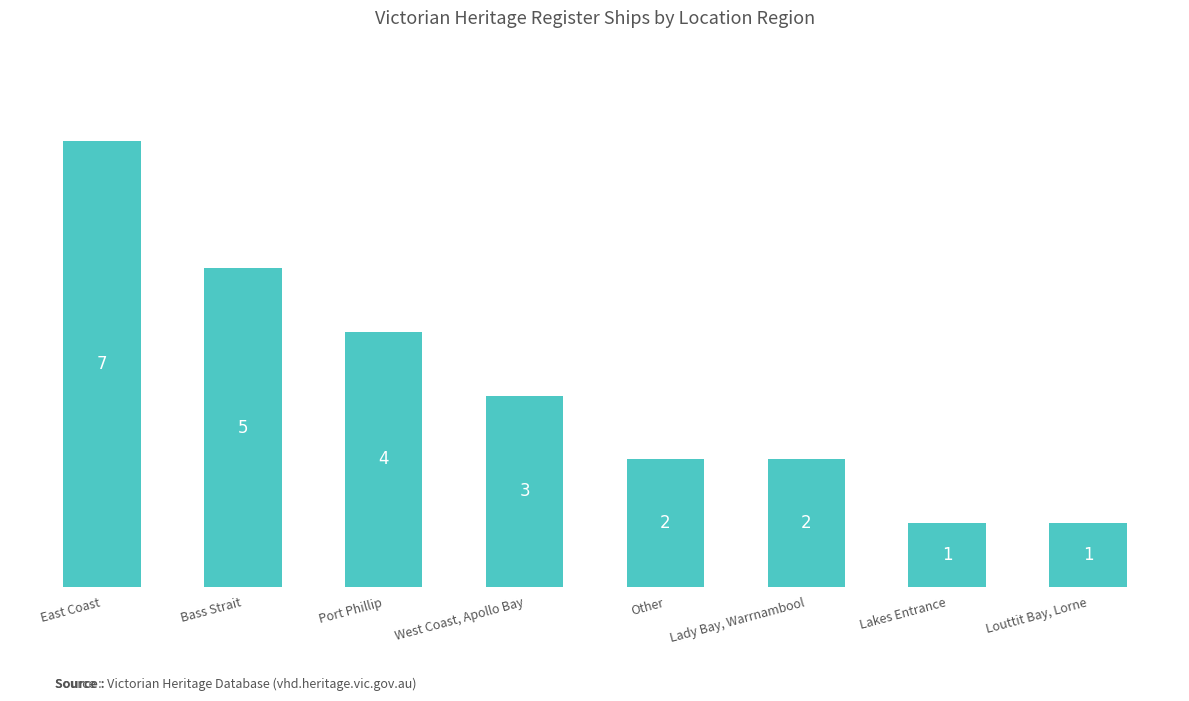

Approximately how many times larger is the value at Louttit Bay, Lorne compared to East Coast?

0.1